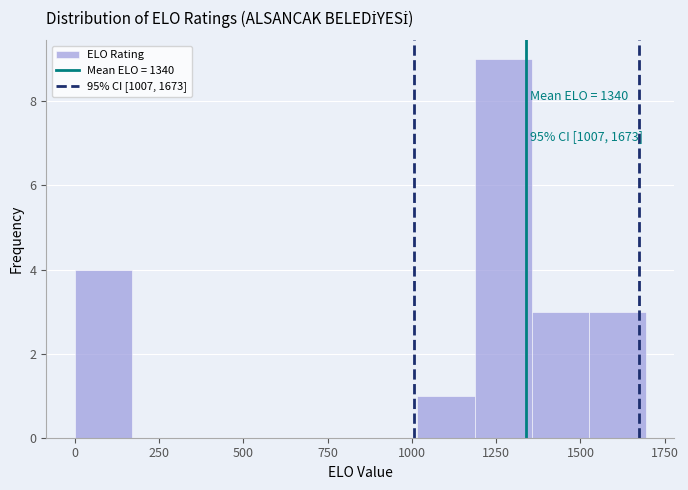

Around what value on the x-axis is the tallest bar? Give the approximate position of its centre, as read against the axis.

1250